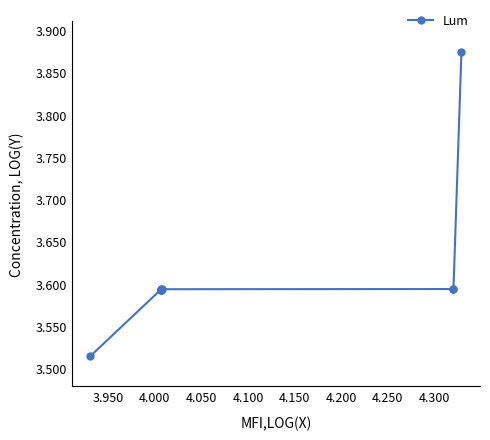

True or false: the data has more than 0 interior local peaks.

True